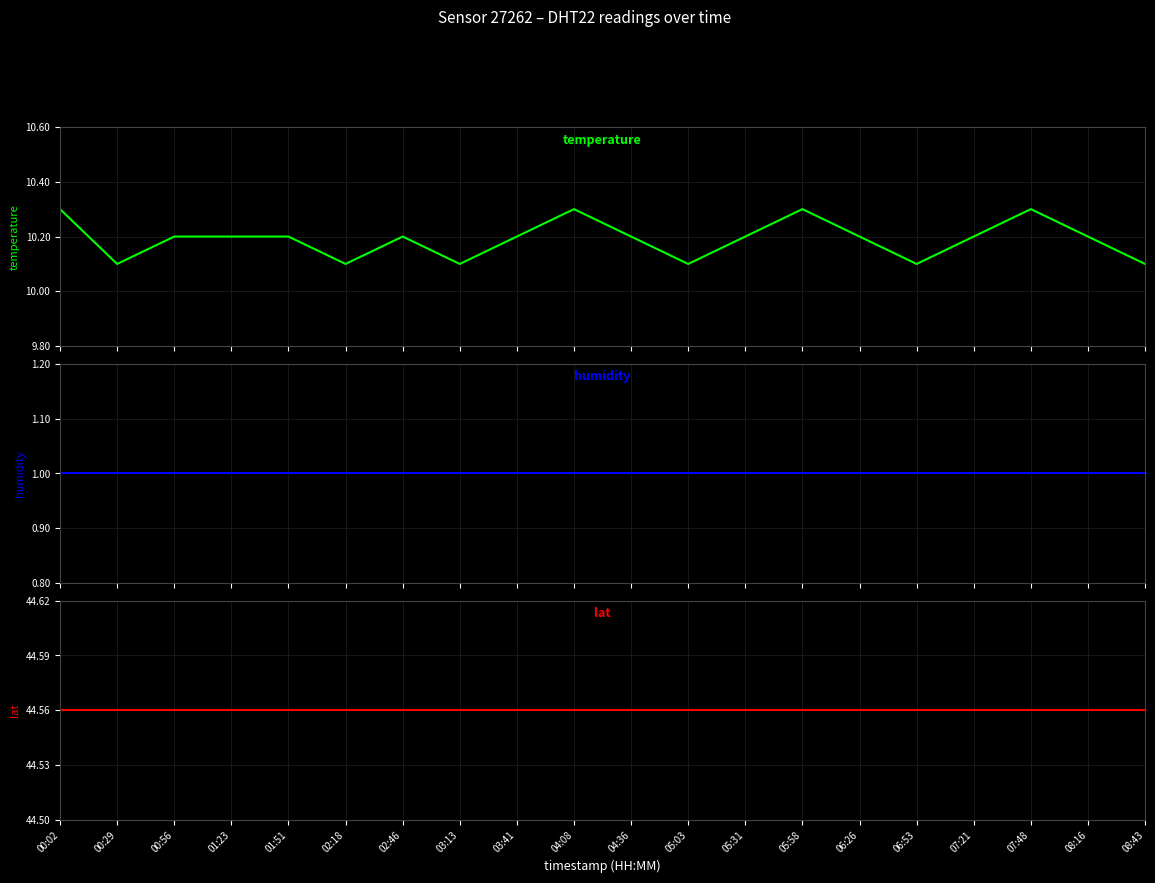

What is the label of the 8th point from the left?

03:13